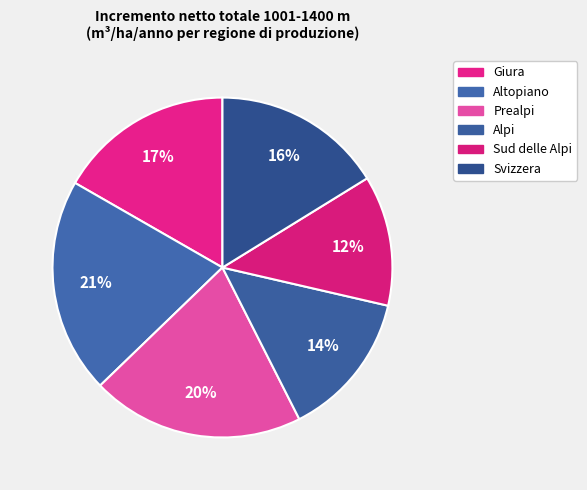

Which slice is the largest?

Altopiano